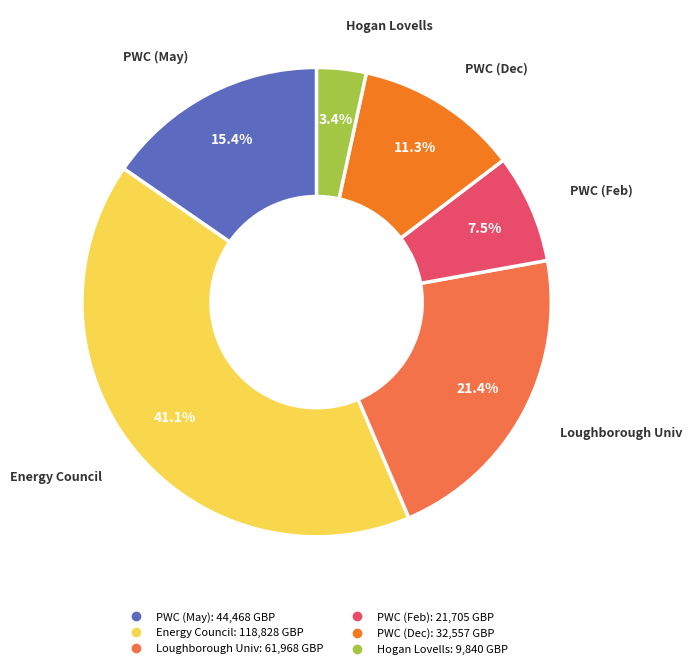

Is there a majority slice in this chart?

No